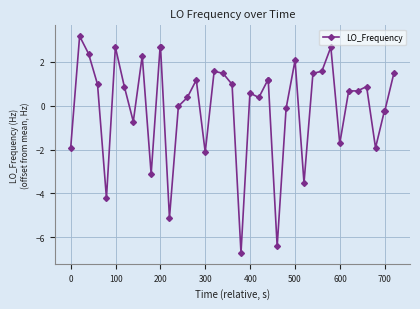

What is the maximum value shown in the chart?

3.2